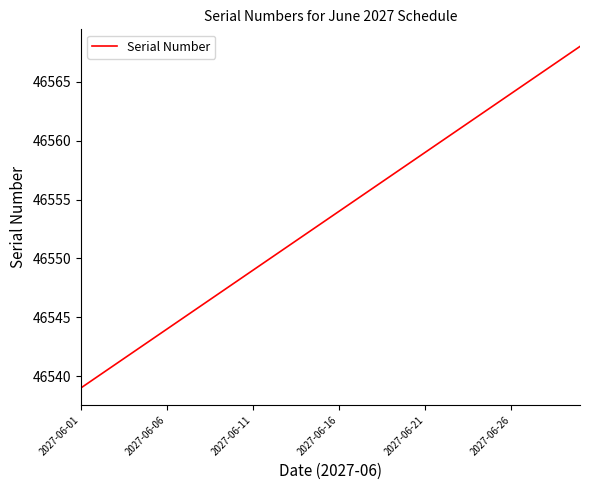

Does the chart have visible grid lines?

No